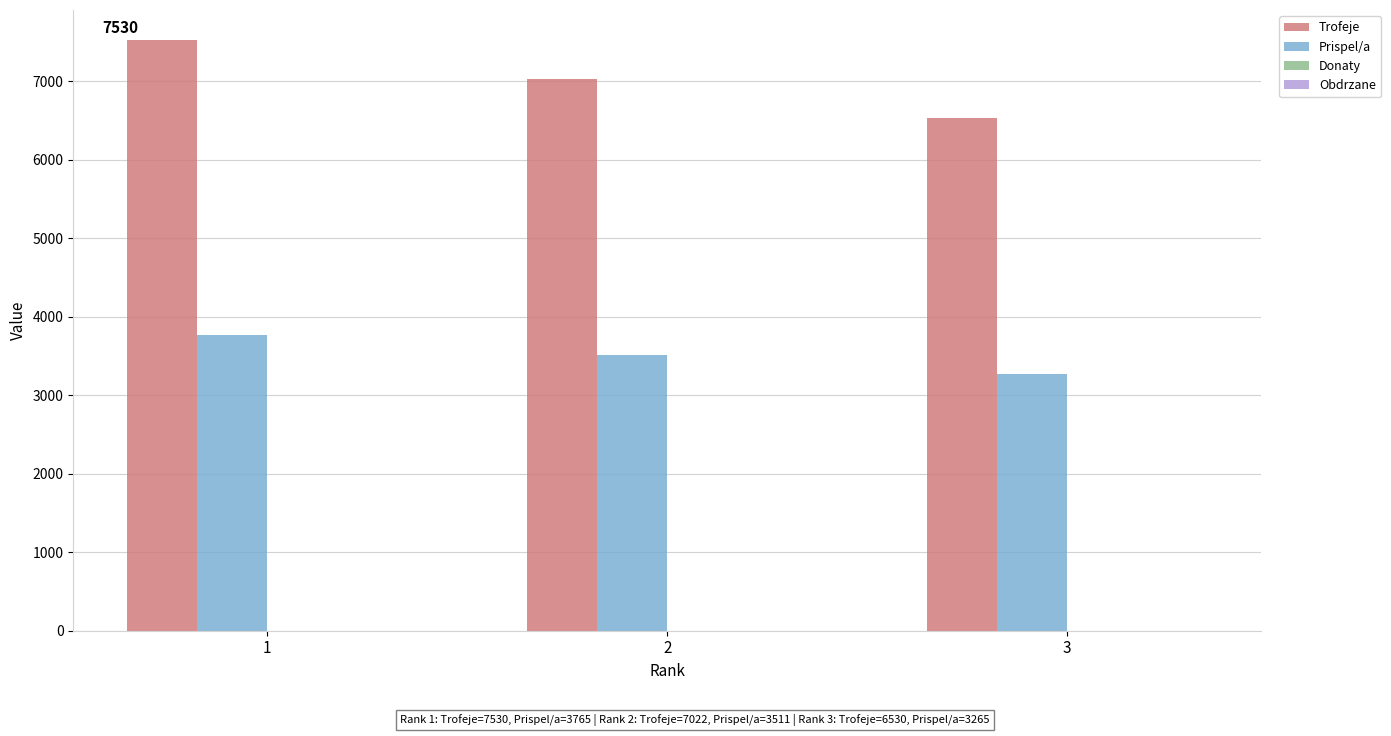

Reading right to left, what are all the values shown in this chart?

Trofeje: 6530	7022	7530
Prispel/a: 3265	3511	3765